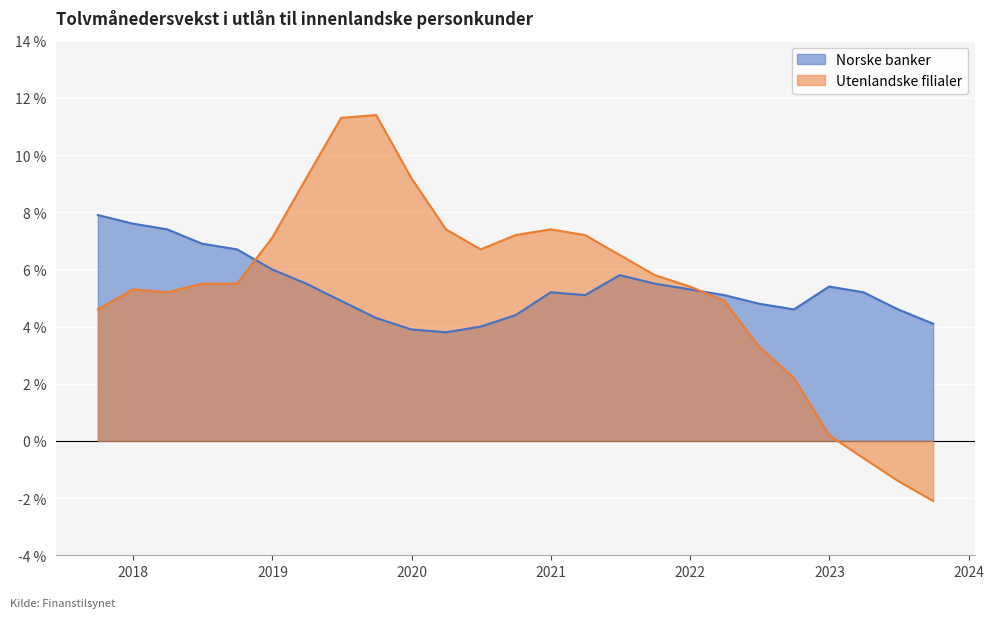

Is the value of Norske banker at 2019-09-30 greater than the value of Utenlandske filialer at 2018-03-31?

No